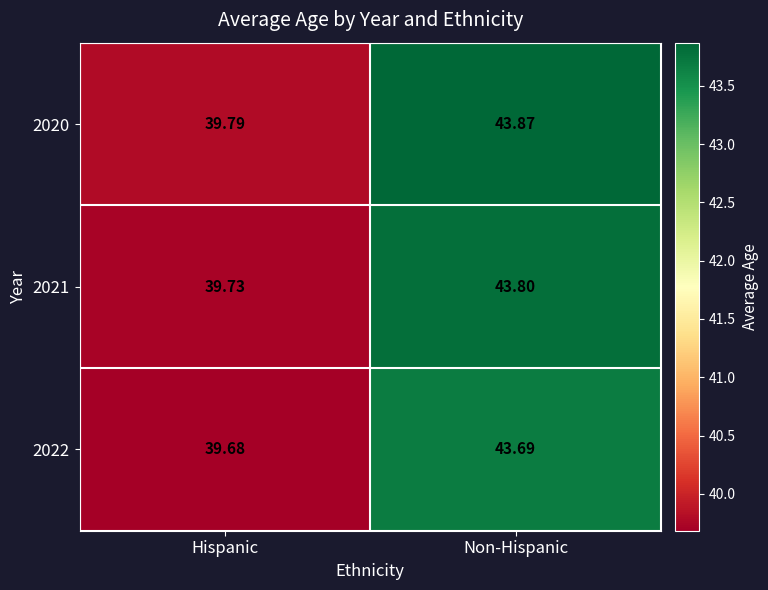

At which label is 2022 closest to 41?

Hispanic